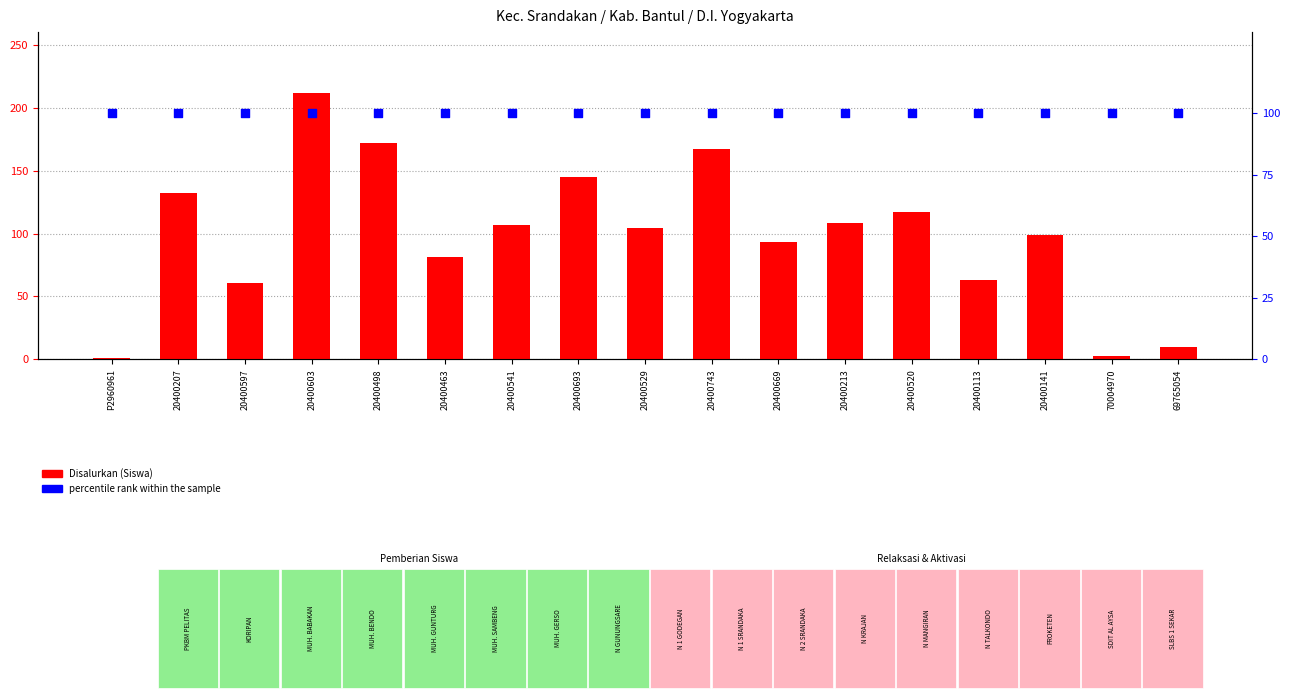

Which series contains the highest Y value?

Disalurkan (Siswa)